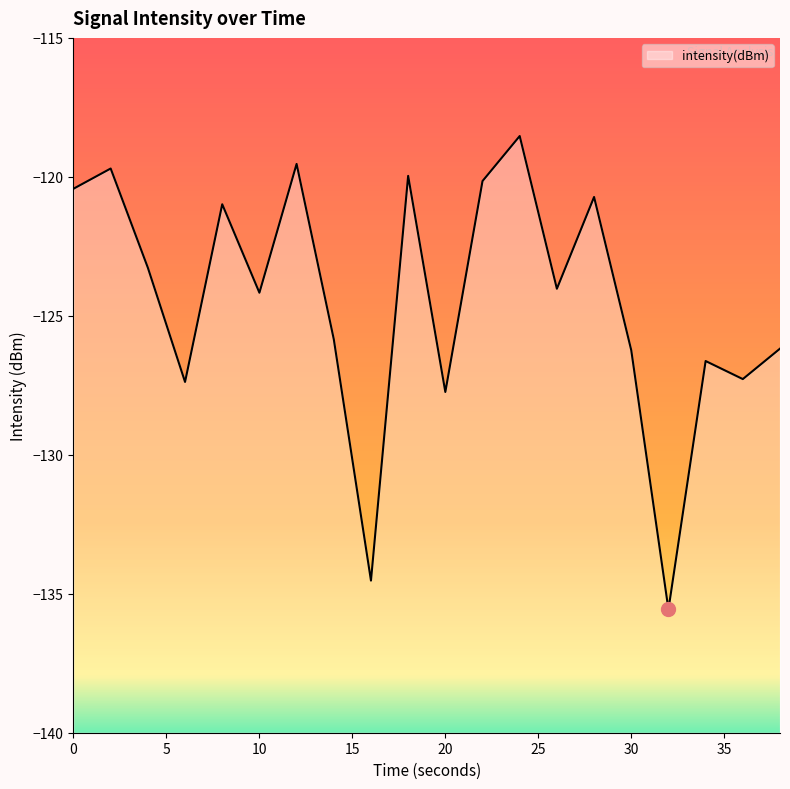

True or false: the data has more than 1 interior local peaks.

True